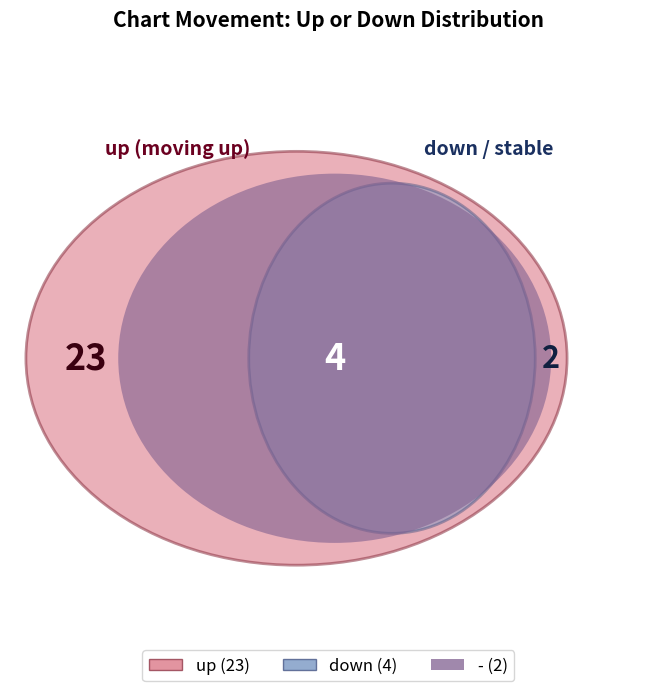

Which category has the biggest portion of the pie?

up